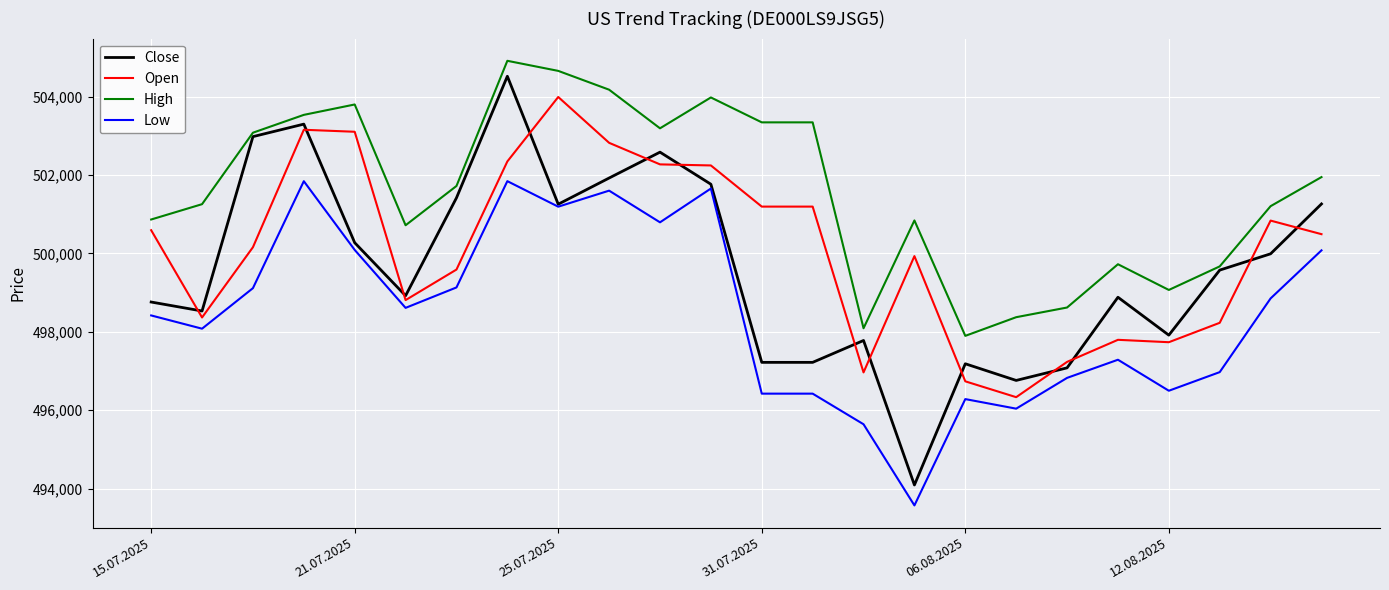

Which series has the largest range (max minus min)?

Close